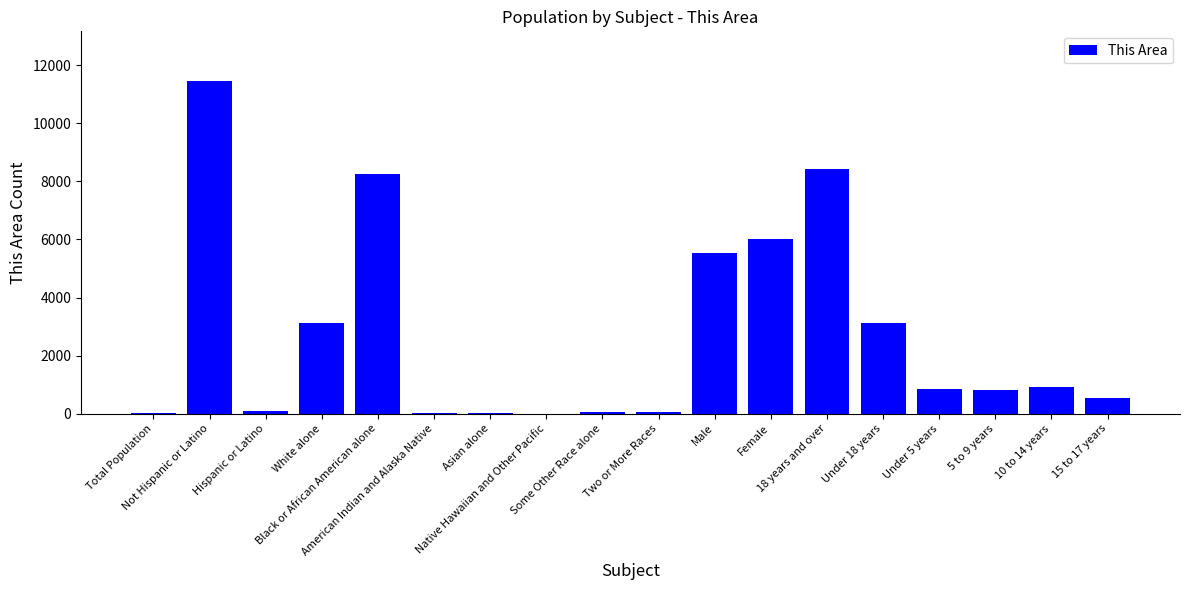

What is the maximum value shown in the chart?

11453